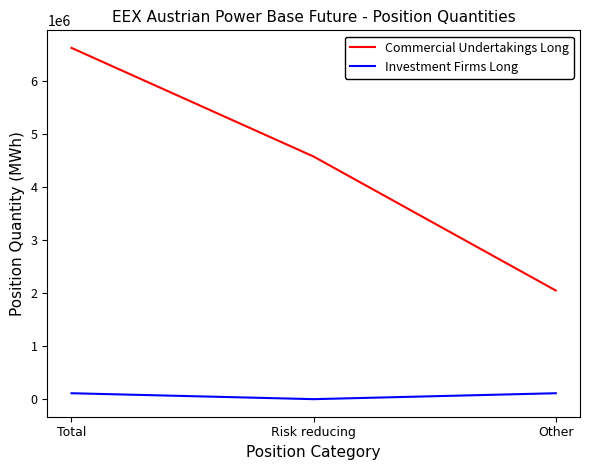

Does the chart have visible grid lines?

No